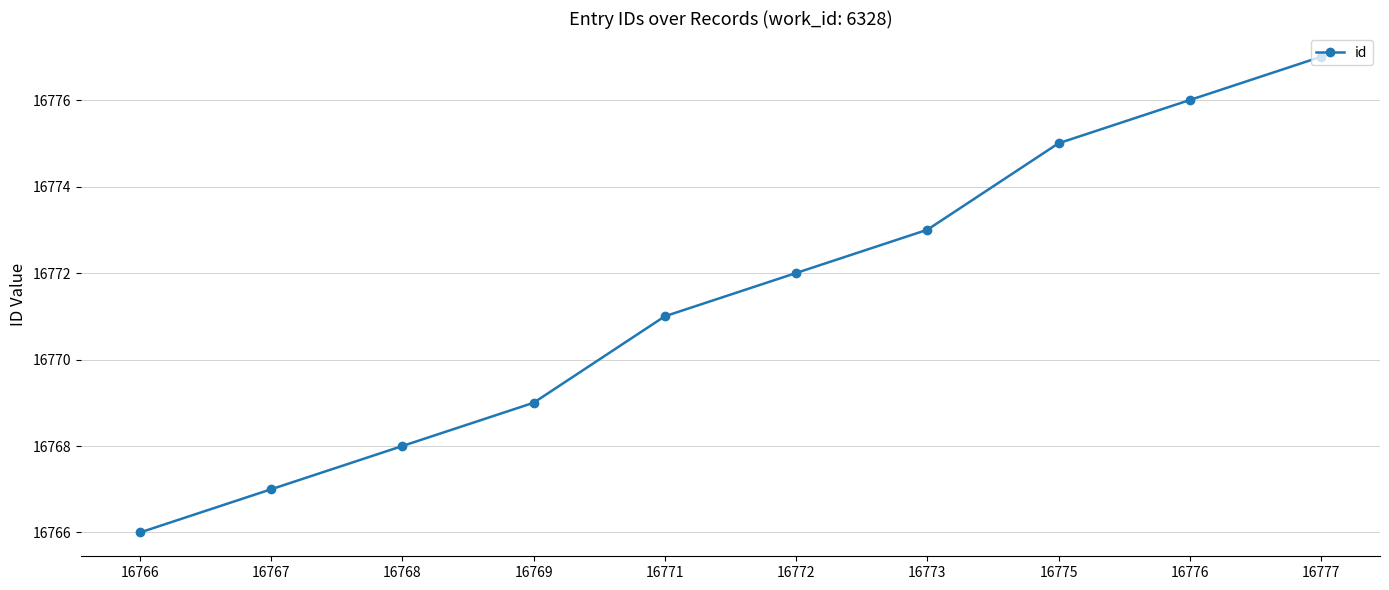

Approximately how many times larger is the value at 16767 compared to 16768?

1.0